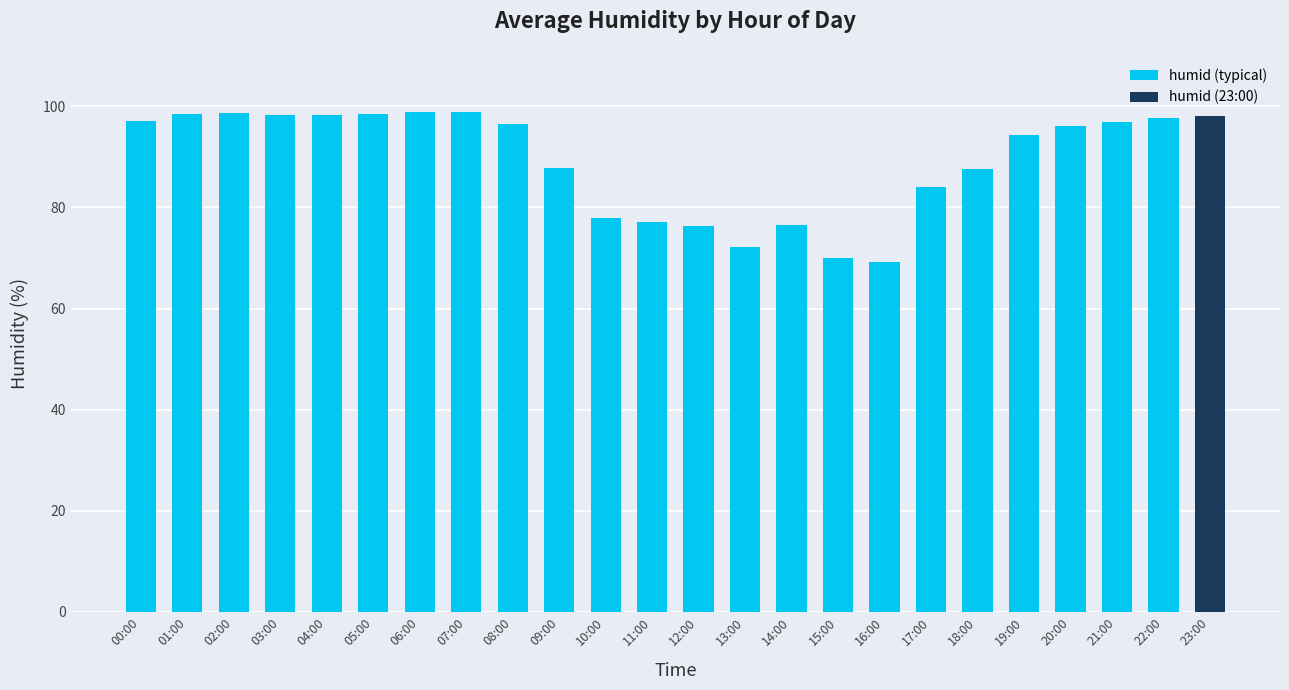

Does the chart contain stacked bars?

No